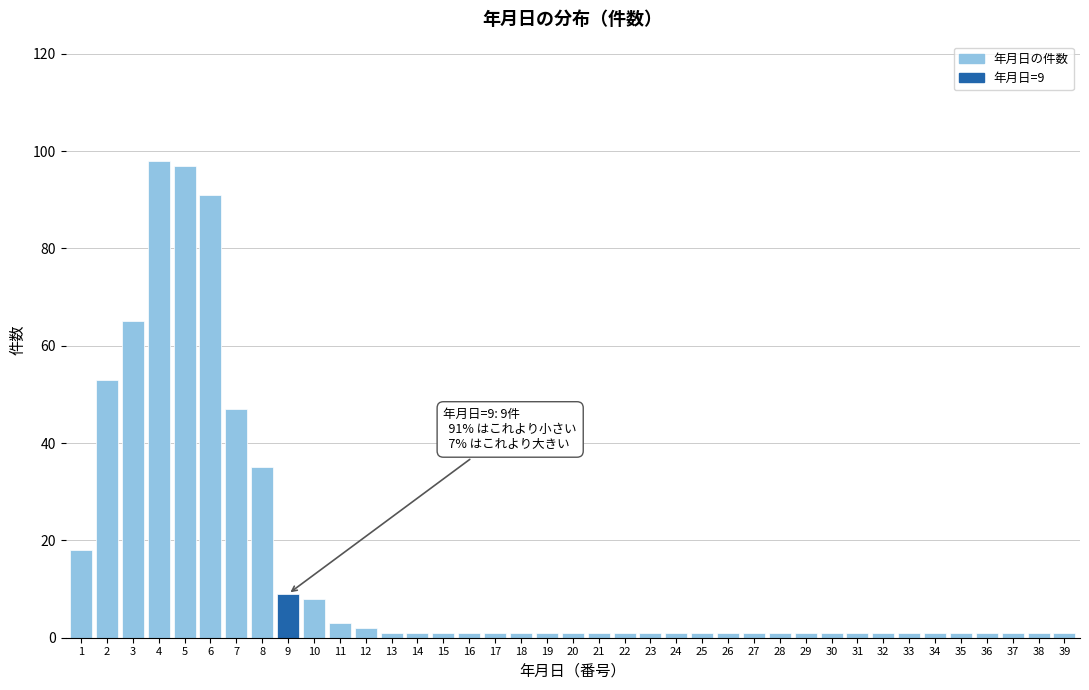

Is it true that the value at 3 is 100?

False